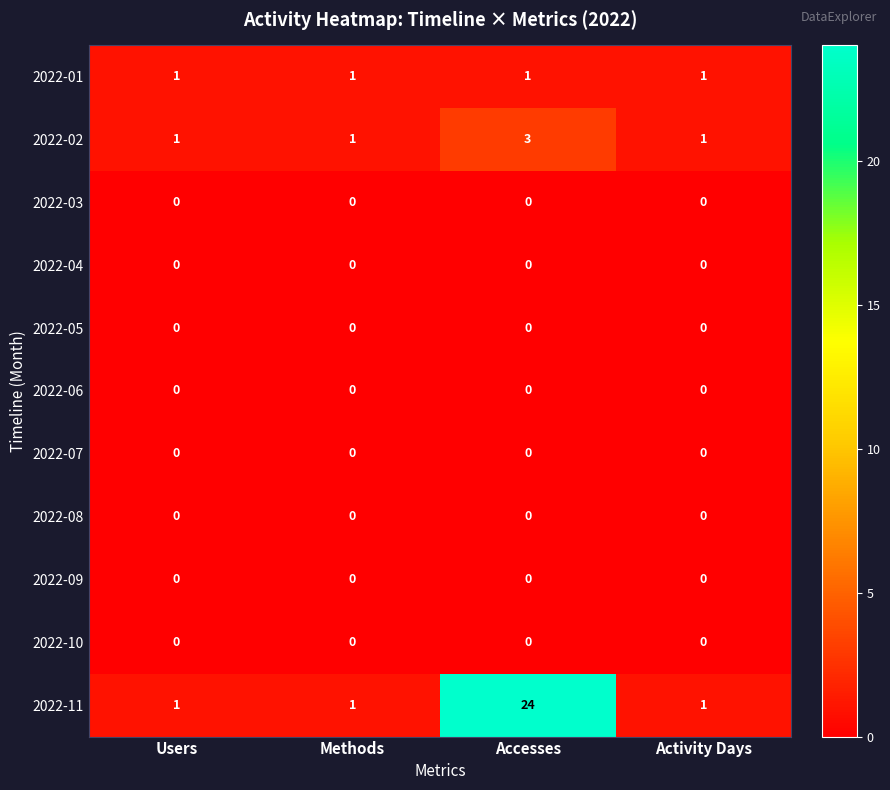

Which label corresponds to the largest value in the chart?

Accesses